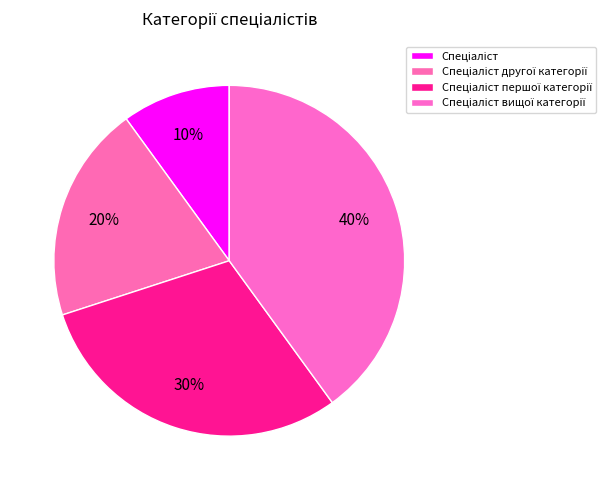

To the nearest percent, what percentage of the pie is Спеціаліст першої категорії?

30%